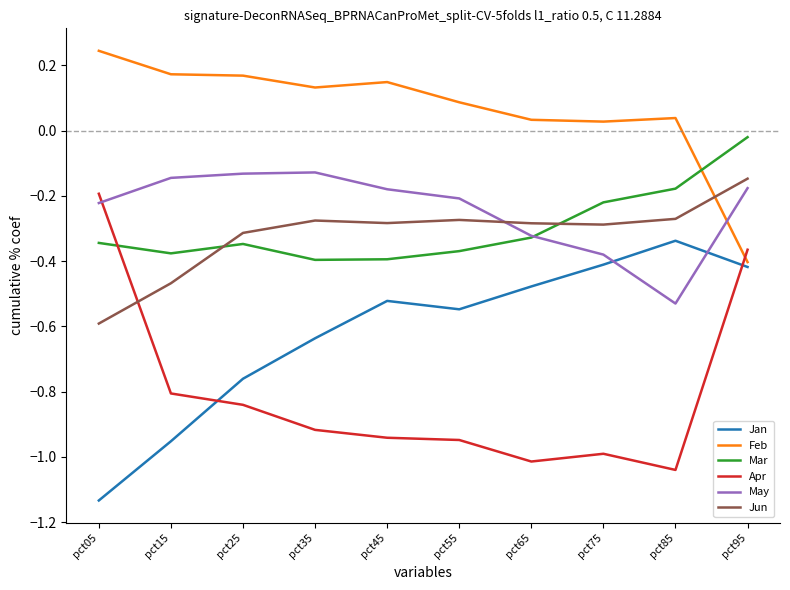

Which series has the largest total across all categories?

Feb